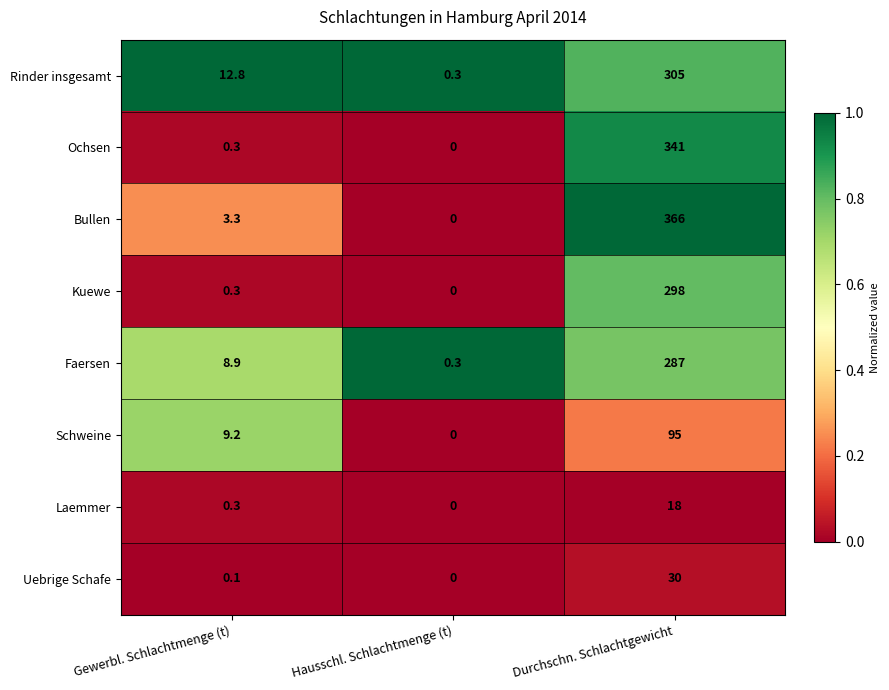

Count the number of categories in the chart.

3